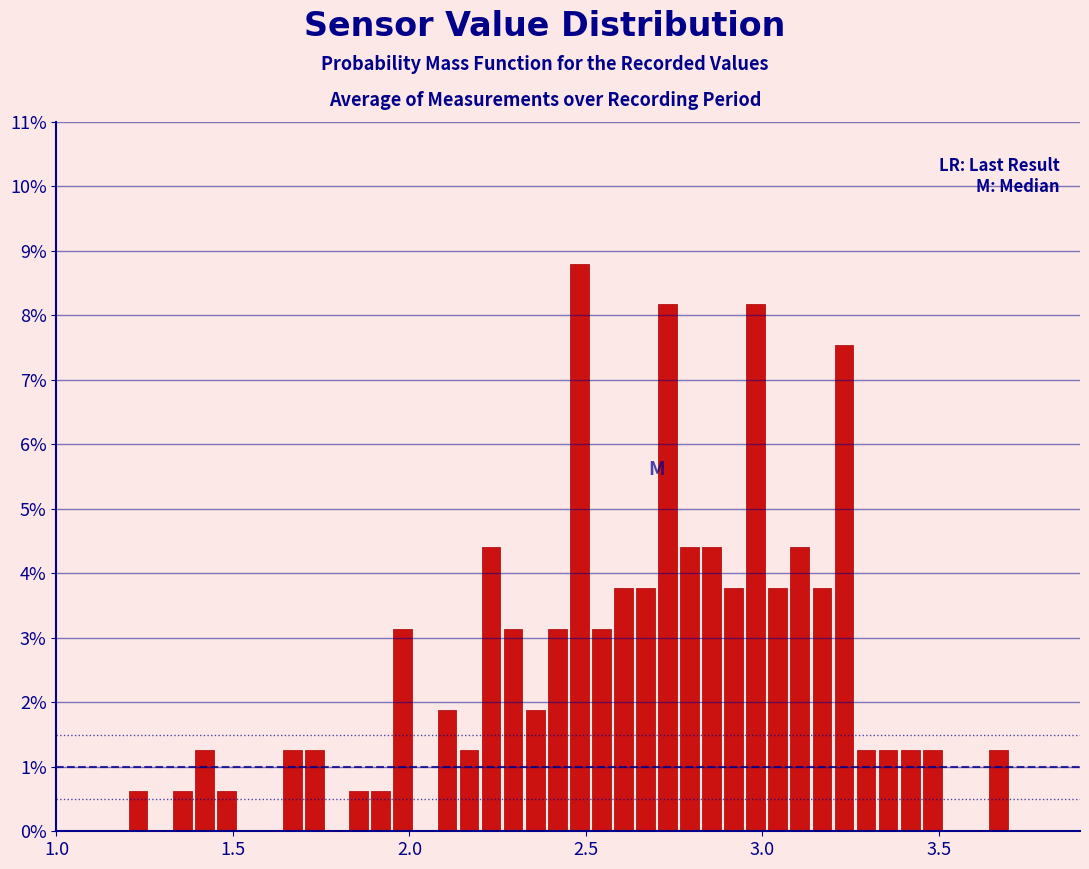

Around what value on the x-axis is the tallest bar? Give the approximate position of its centre, as read against the axis.

2.50